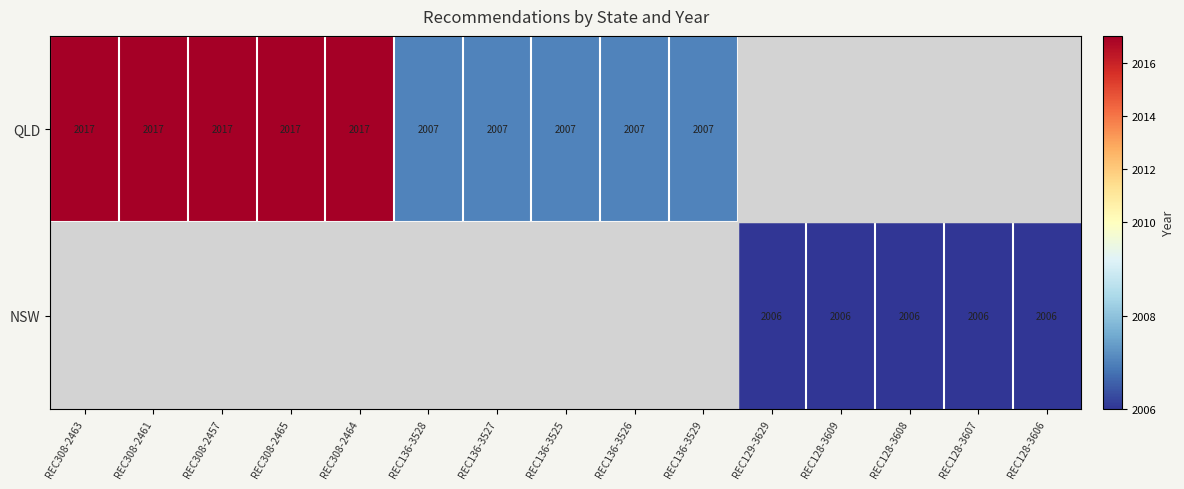

Between REC128-3606 and REC128-3608, which is larger?

REC128-3608